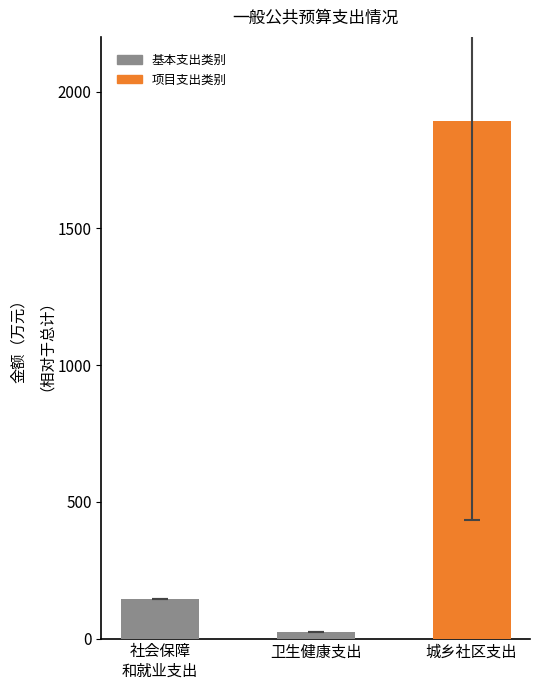

Approximately how many times larger is the value at 社会保障
和就业支出 compared to 卫生健康支出?

6.0